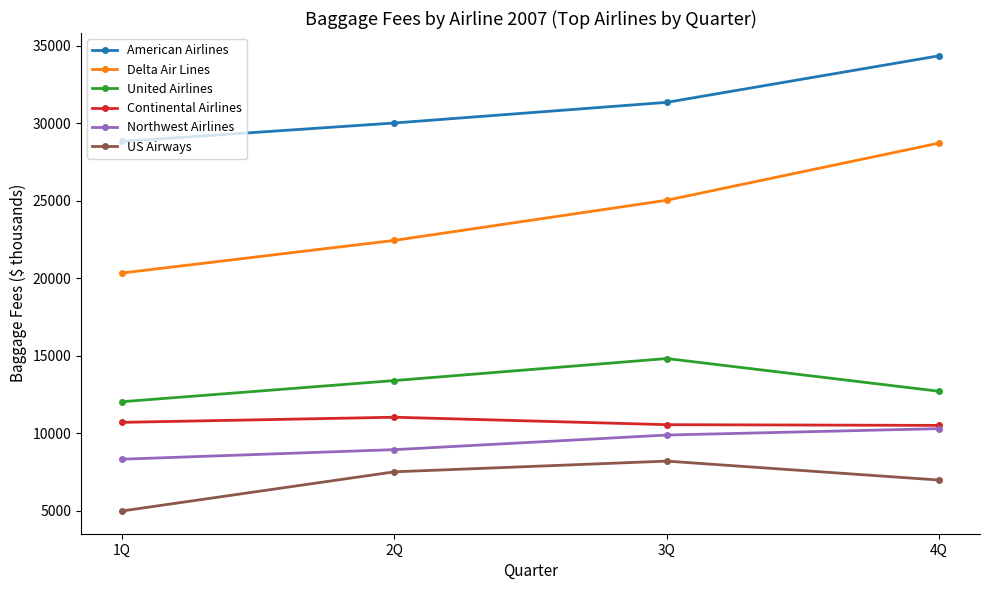

Which label corresponds to the smallest value in the chart?

1Q